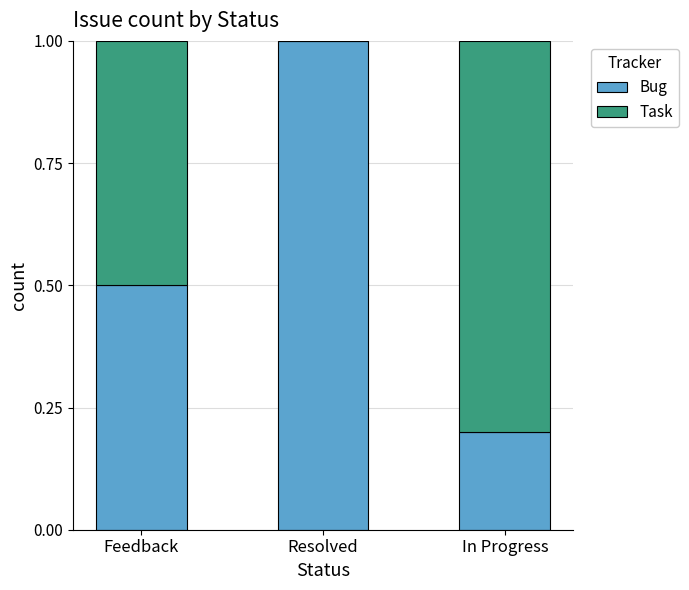

What value does the Bug series have at Feedback?

0.5